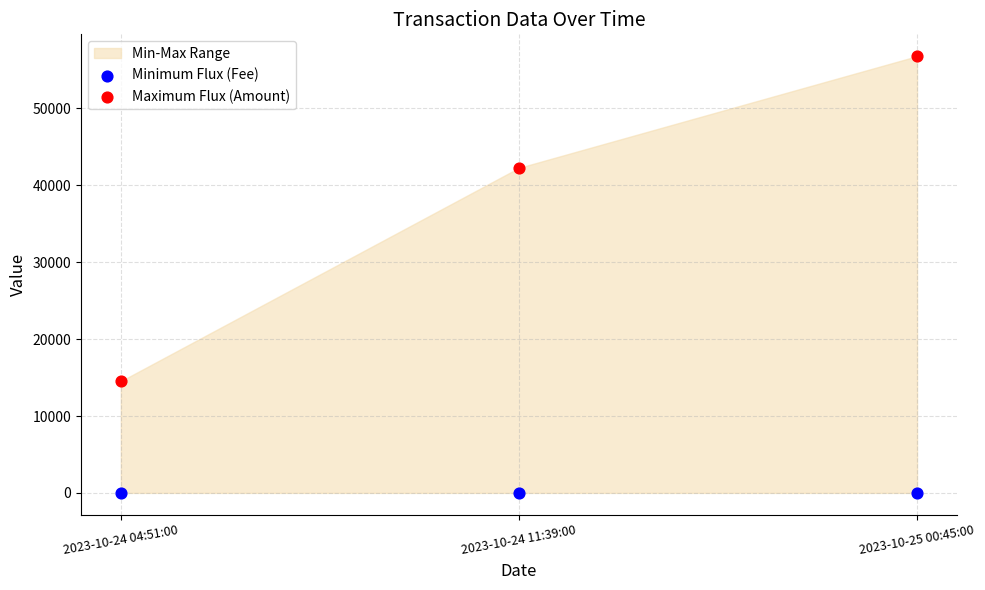

Which series has the widest spread of Y values?

Maximum Flux (Amount)